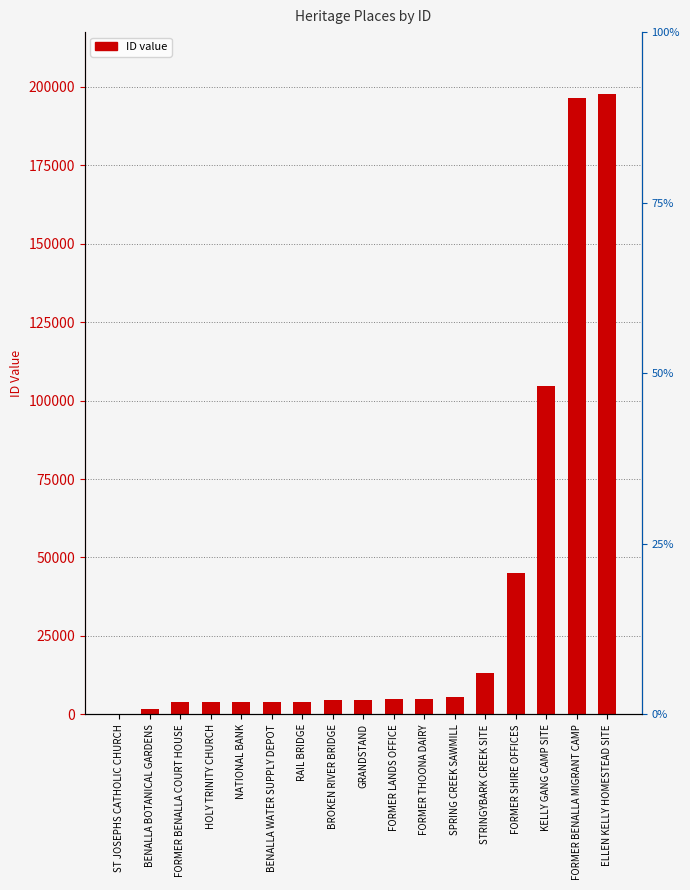

Reading right to left, transcribe all the data shown in this chart.

ELLEN KELLY HOMESTEAD SITE=197646	FORMER BENALLA MIGRANT CAMP=196487	KELLY GANG CAMP SITE=104595	FORMER SHIRE OFFICES=44982	STRINGYBARK CREEK SITE=13107	SPRING CREEK SAWMILL=5574	FORMER THOONA DAIRY=4908	FORMER LANDS OFFICE=4753	GRANDSTAND=4621	BROKEN RIVER BRIDGE=4609	RAIL BRIDGE=3830	BENALLA WATER SUPPLY DEPOT=3829	NATIONAL BANK=3828	HOLY TRINITY CHURCH=3827	FORMER BENALLA COURT HOUSE=3826	BENALLA BOTANICAL GARDENS=1772	ST JOSEPHS CATHOLIC CHURCH=122